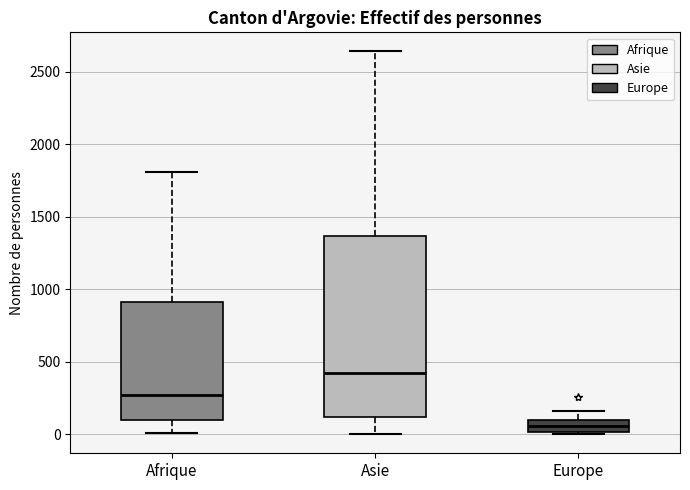

Which box has the lowest median line?

Europe